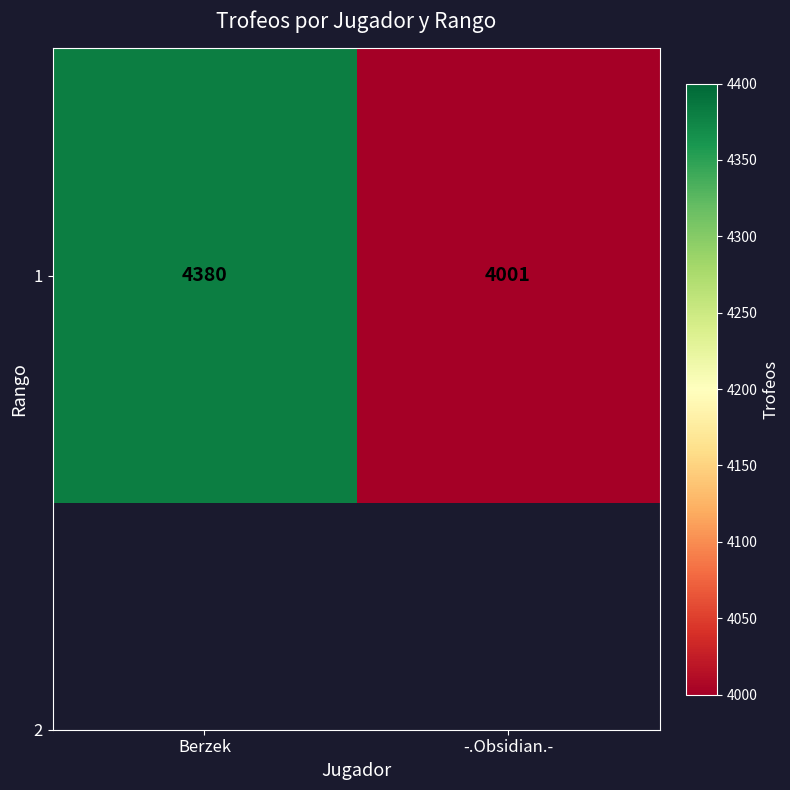

What is the maximum value shown in the chart?

4380